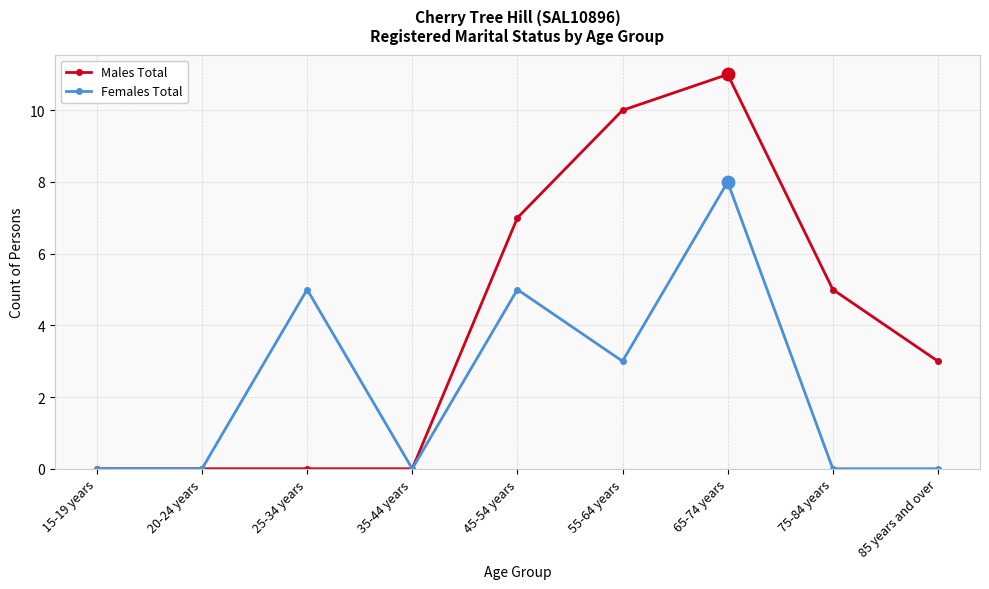

What is the highest value of the Males Total series?

11